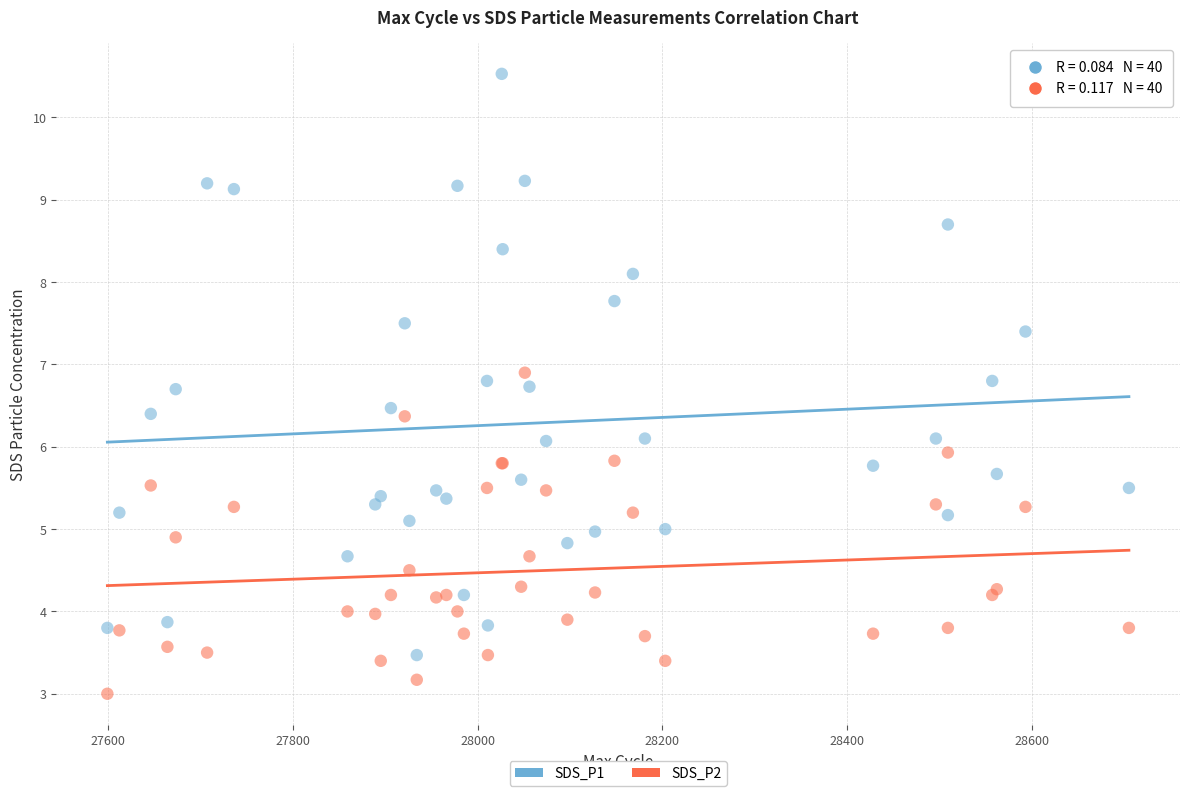

What are all the series names shown in the legend?

SDS_P1, SDS_P2